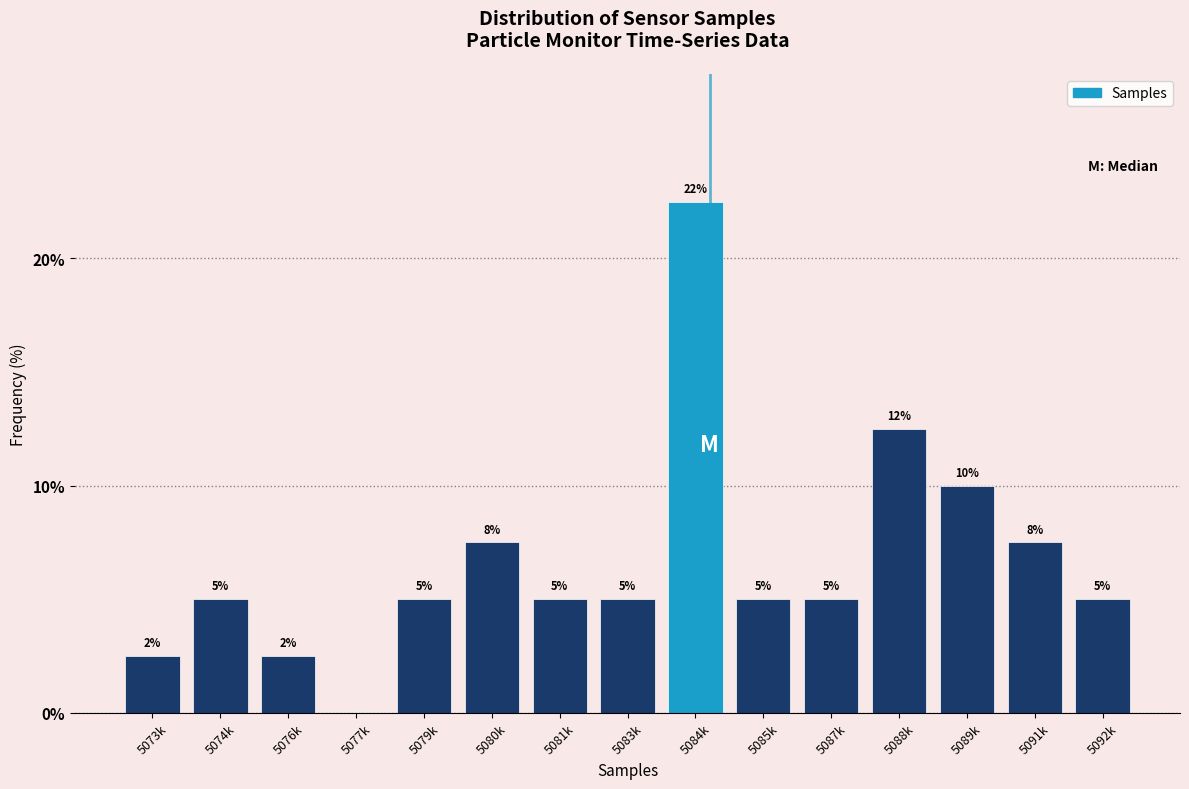

True or false: the data shows 5.0 at 5081k.

True